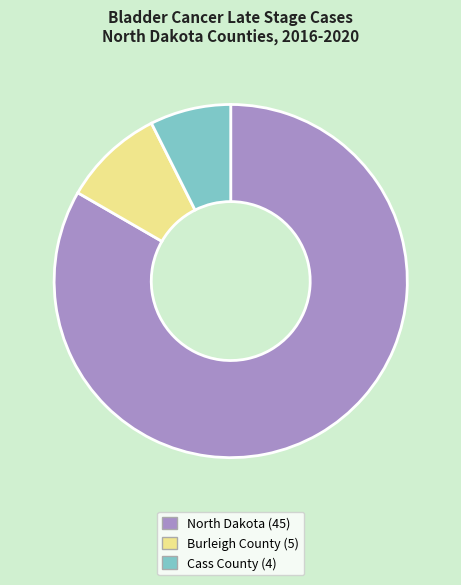

How many segments does this pie chart have?

3